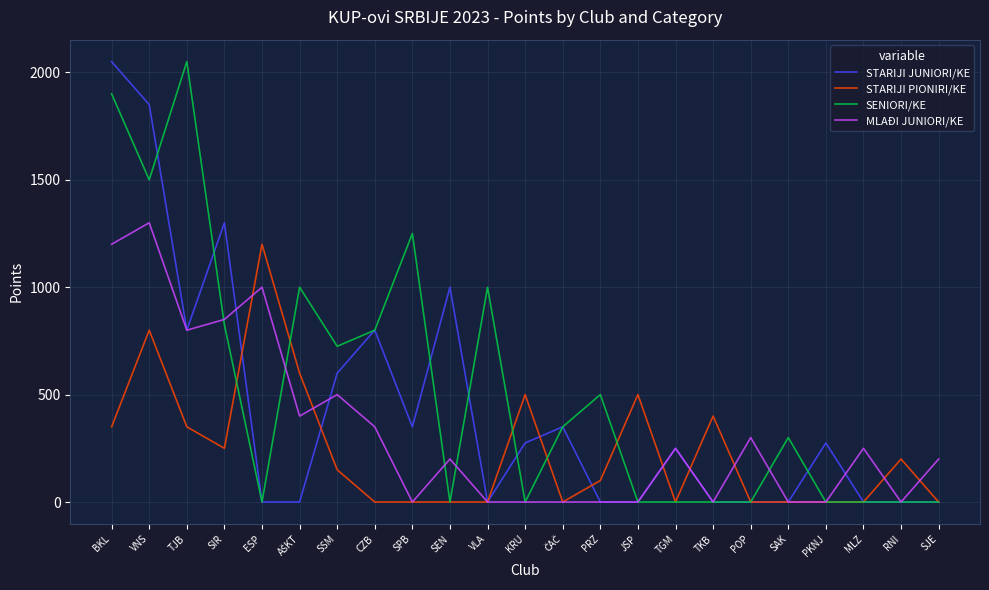

True or false: MLAĐI JUNIORI/KE has a value of -526 at SPB.

False